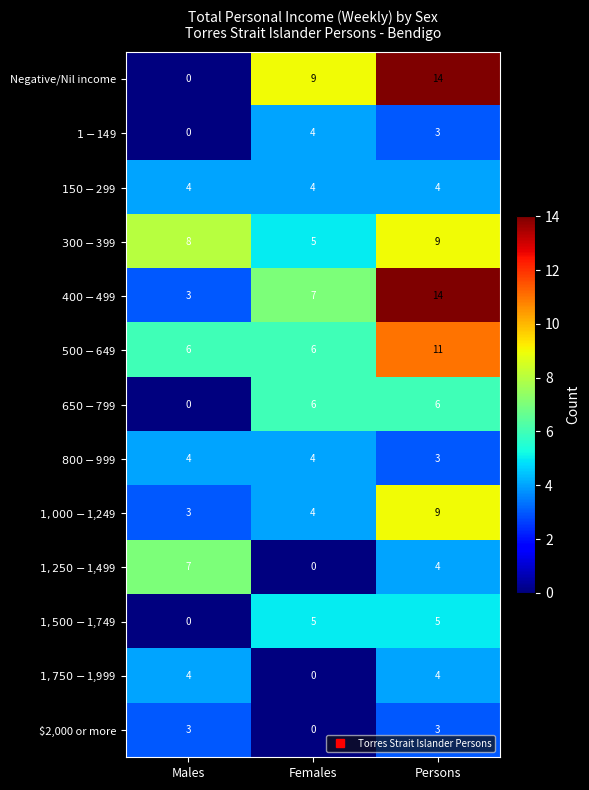

Between Males and Persons, which series saw the biggest shift?

Negative/Nil income